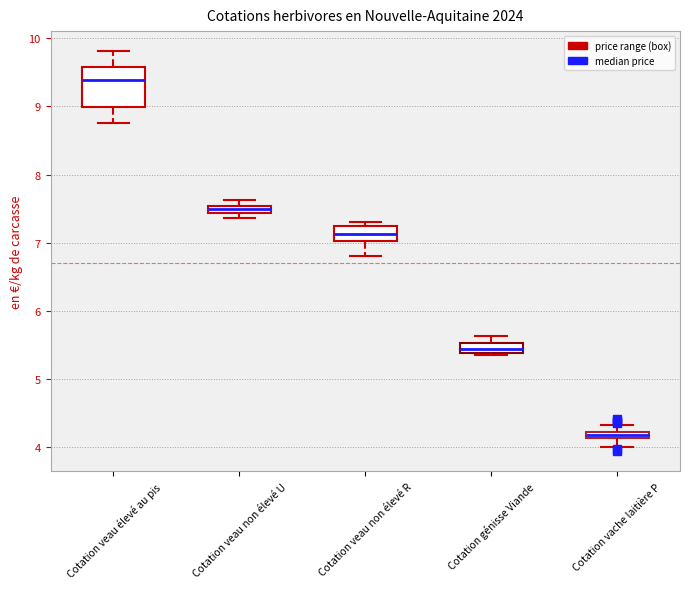

Which box has the highest median line?

Cotation veau élevé au pis